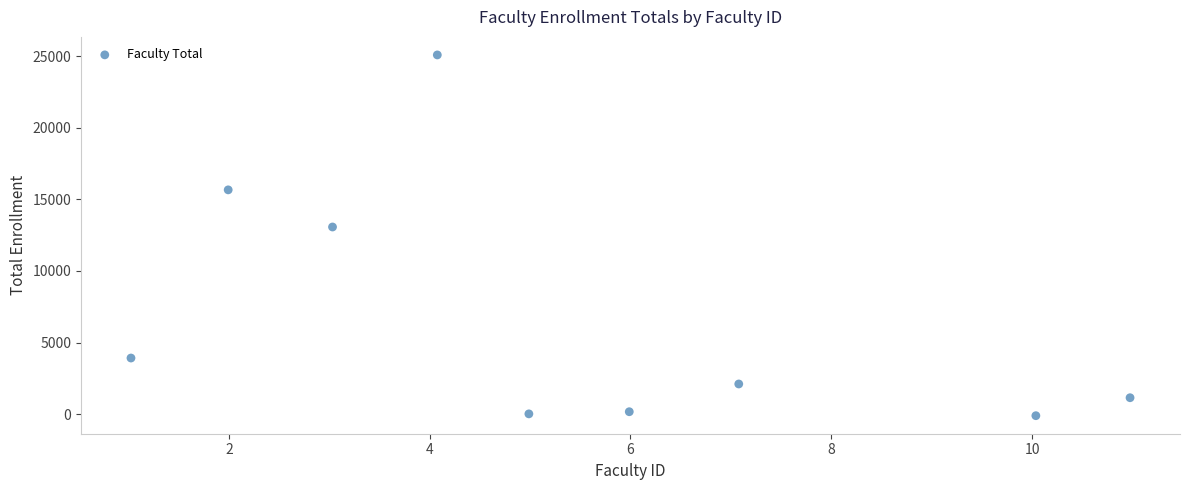

What is the average X value?

5.5